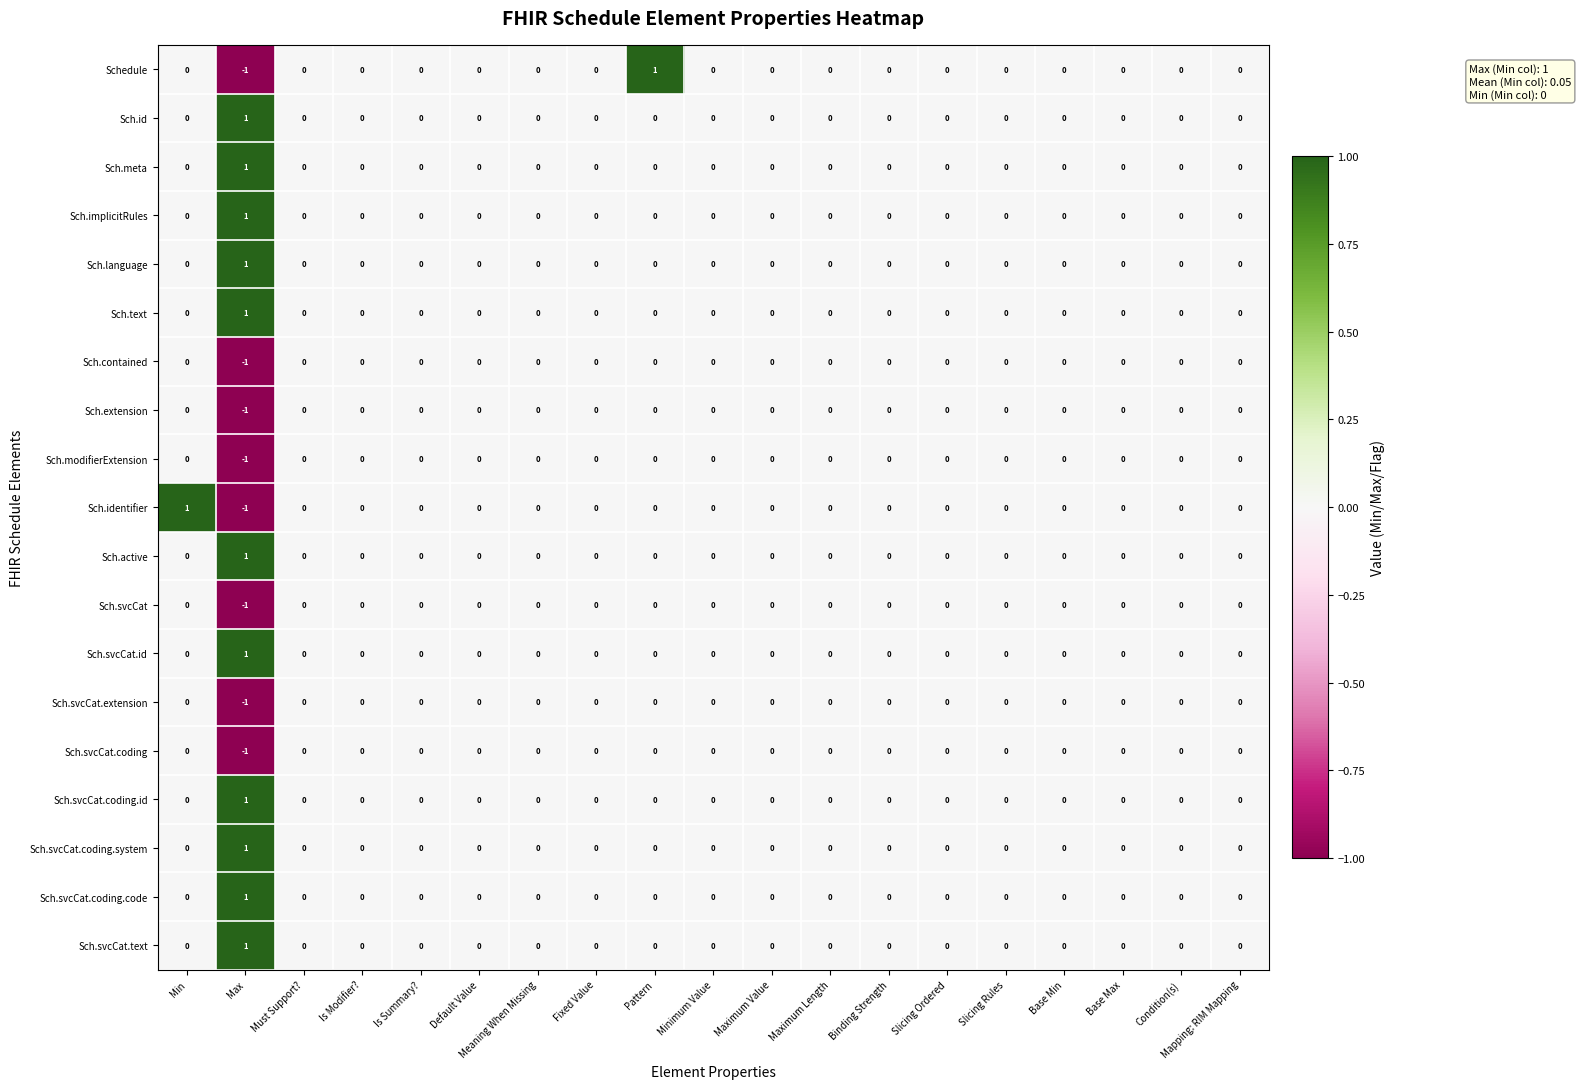

The Sch.id series shows 0 at Maximum Value. True or false?

True